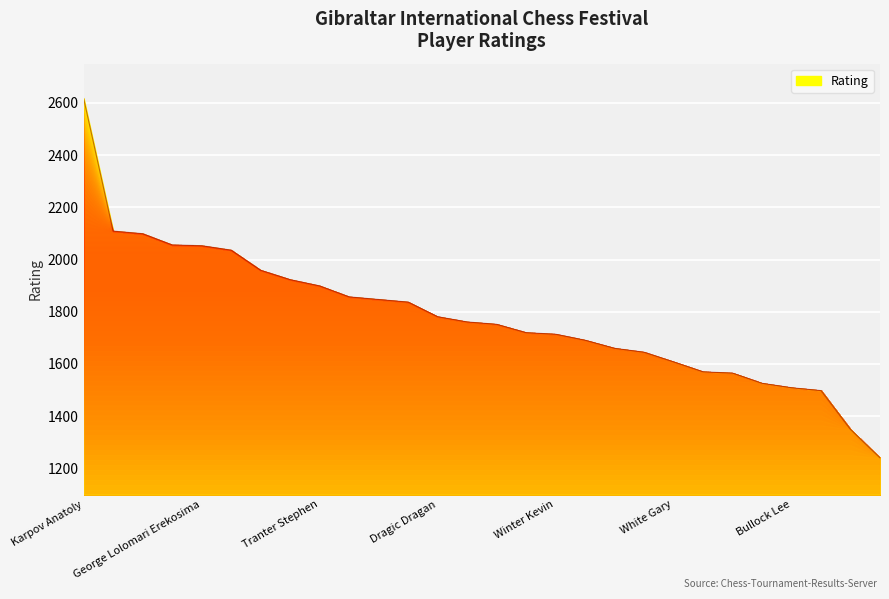

What is the difference between the maximum and minimum values?

1377